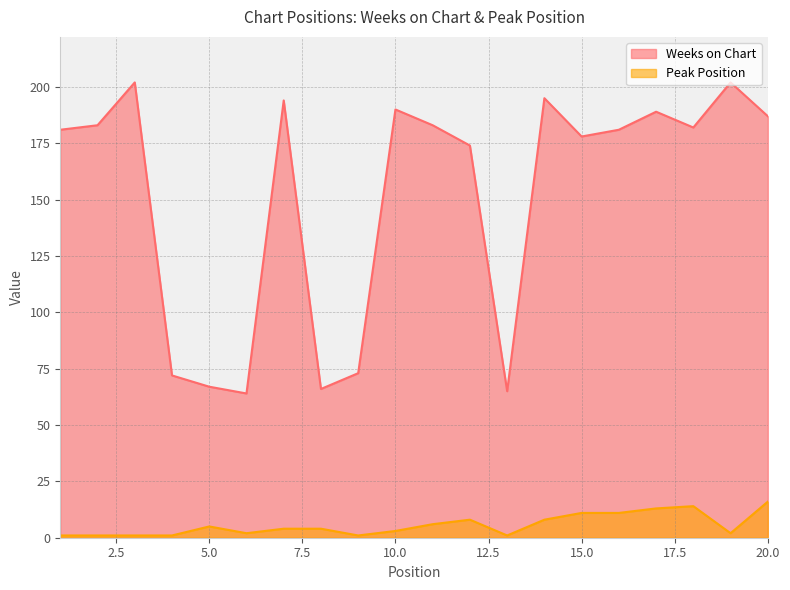

At which label is Weeks on Chart closest to 133?

12